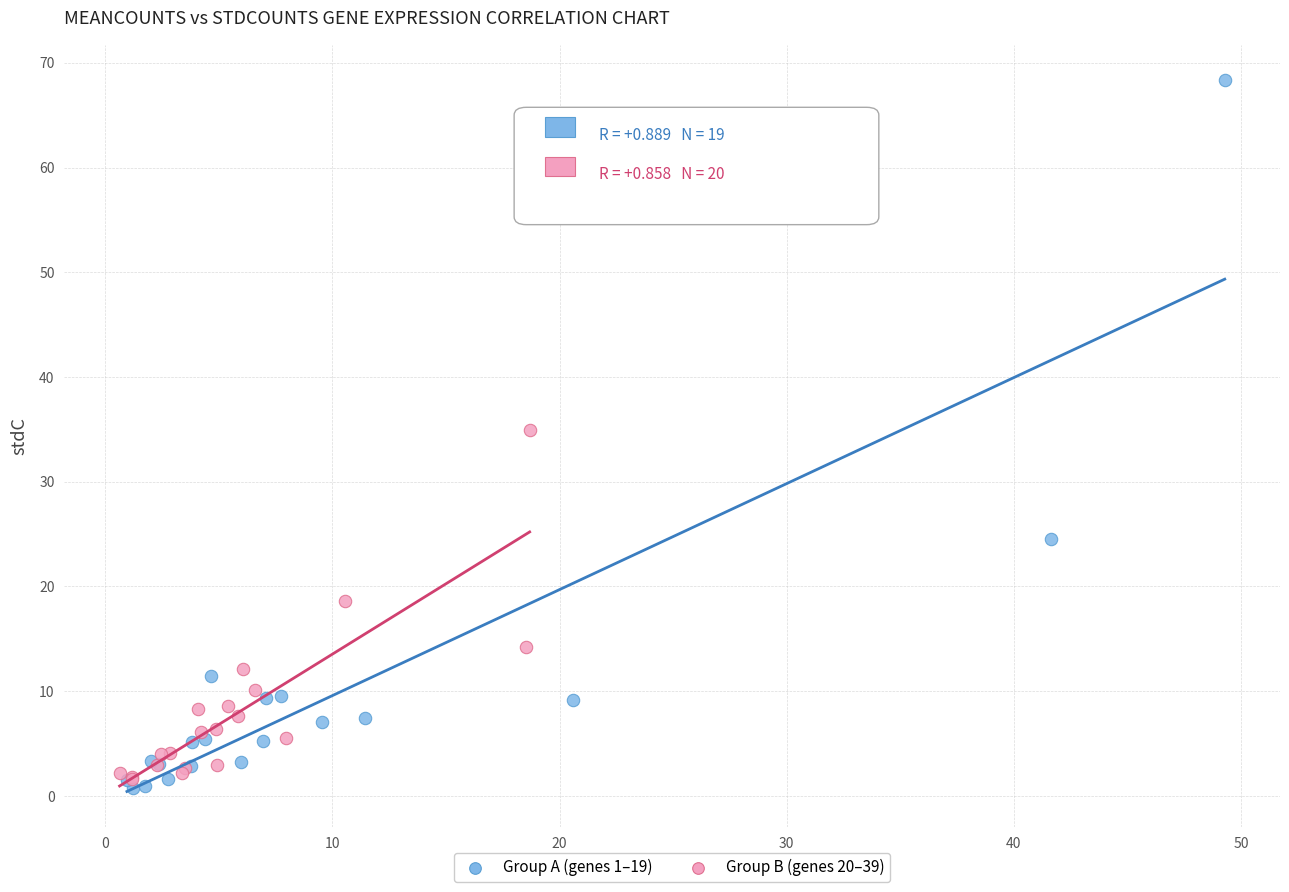

Which series reaches the minimum Y coordinate?

Group A (genes 1–19)